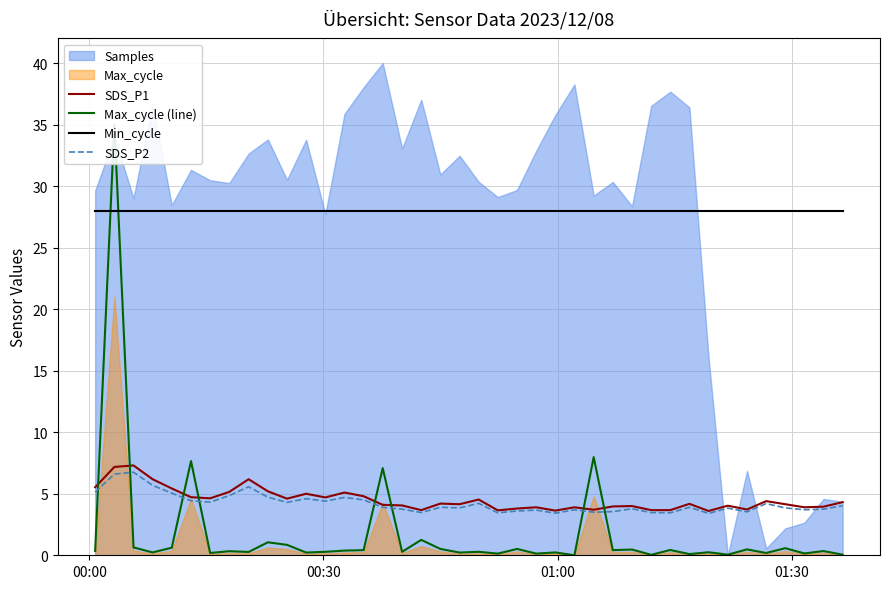

Does the chart have visible grid lines?

Yes